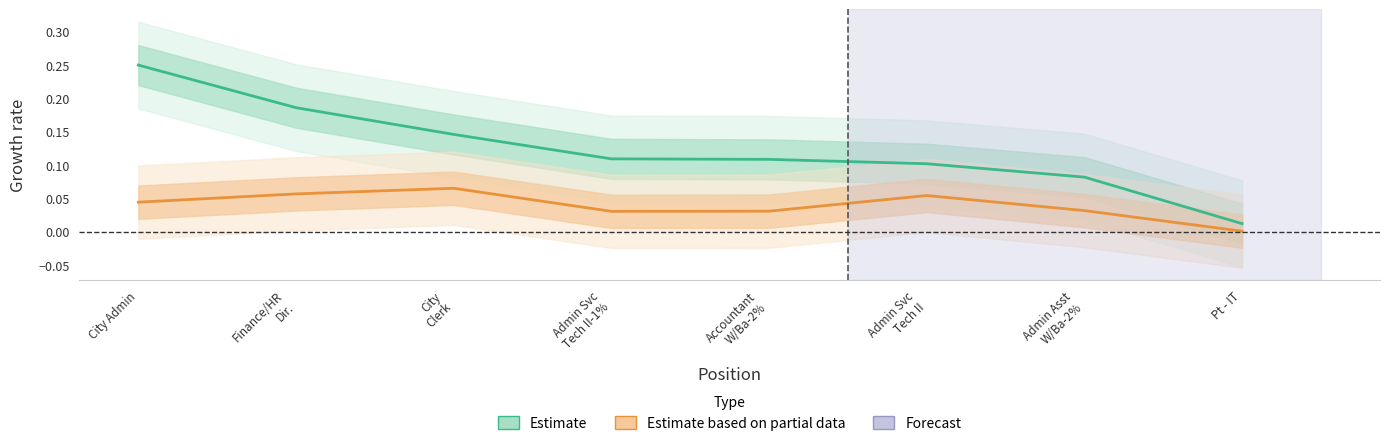

What value does the Estimate series have at Admin Svc
Tech II?

0.1